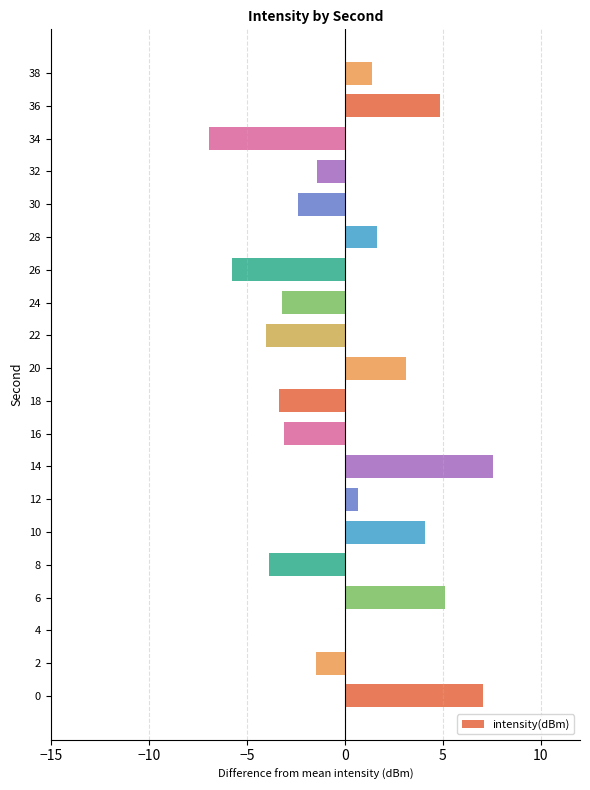

How many series are shown in this chart?

1